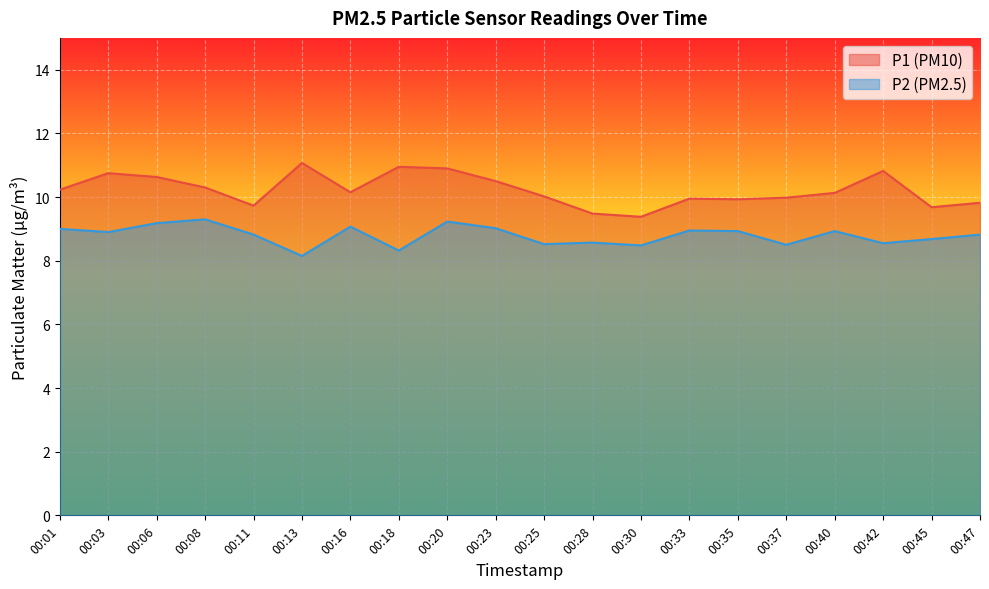

Rank the series by their maximum value, from highest to lowest.

P1 (PM10), P2 (PM2.5)